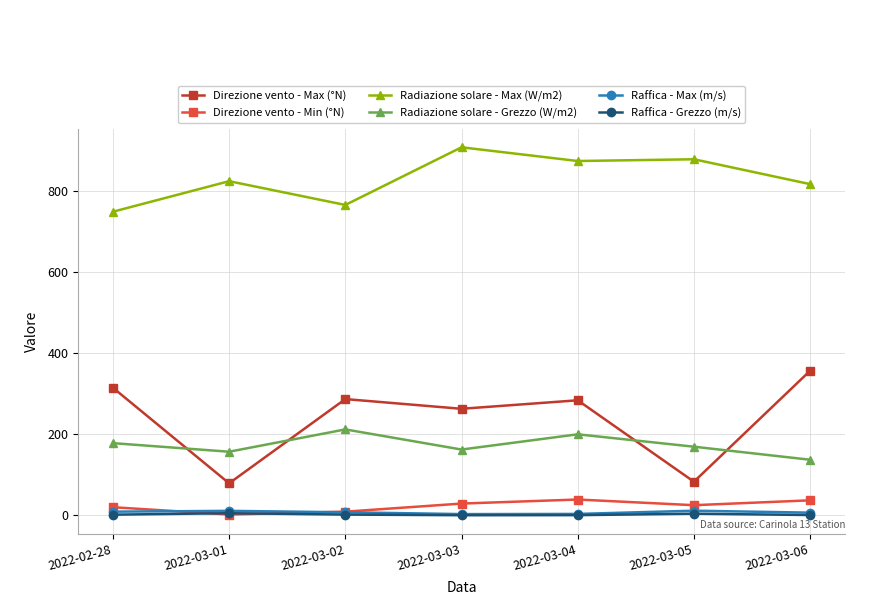

What is the value of the Radiazione solare - Grezzo (W/m2) point at the 4th from the left?

162.4